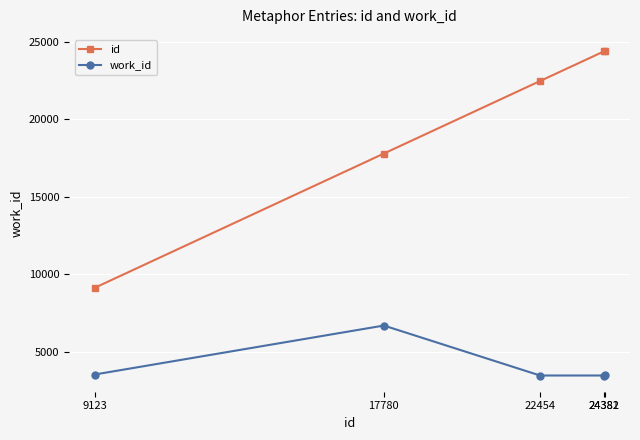

What is the difference between the highest and lowest values at 22454?

18978